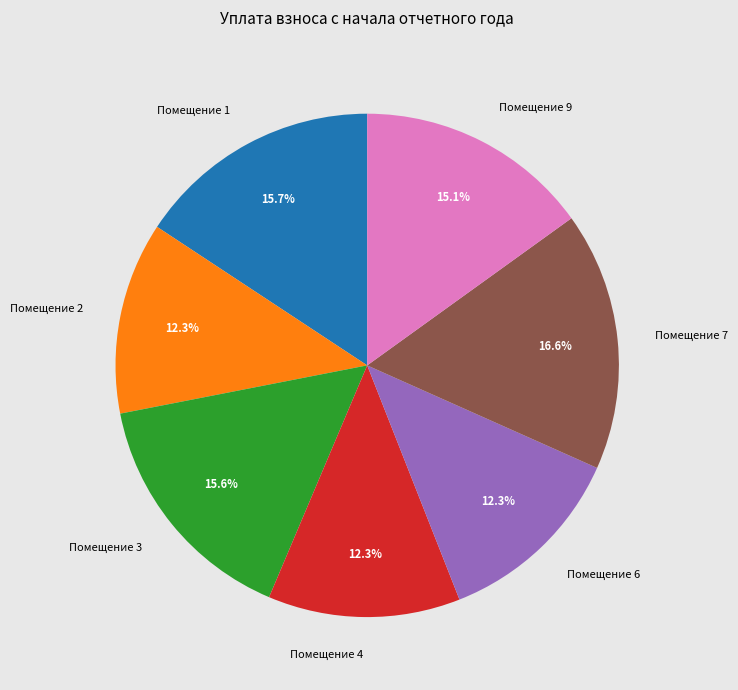

Does Помещение 2 account for over 50% of the chart?

No